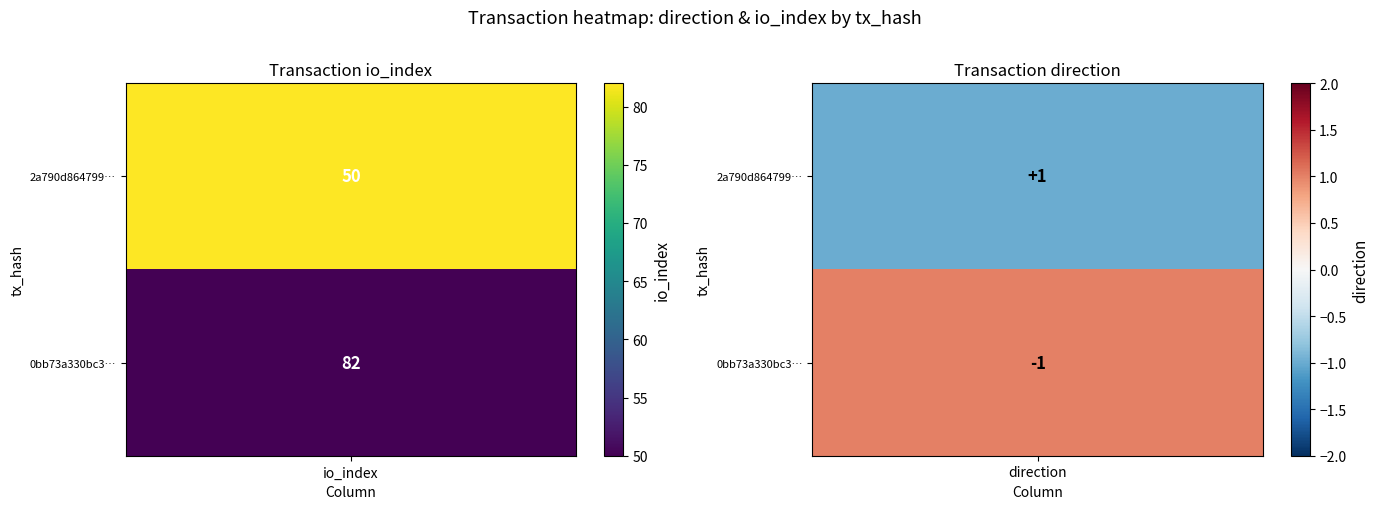

What is the difference between the highest and lowest values at 0?

2